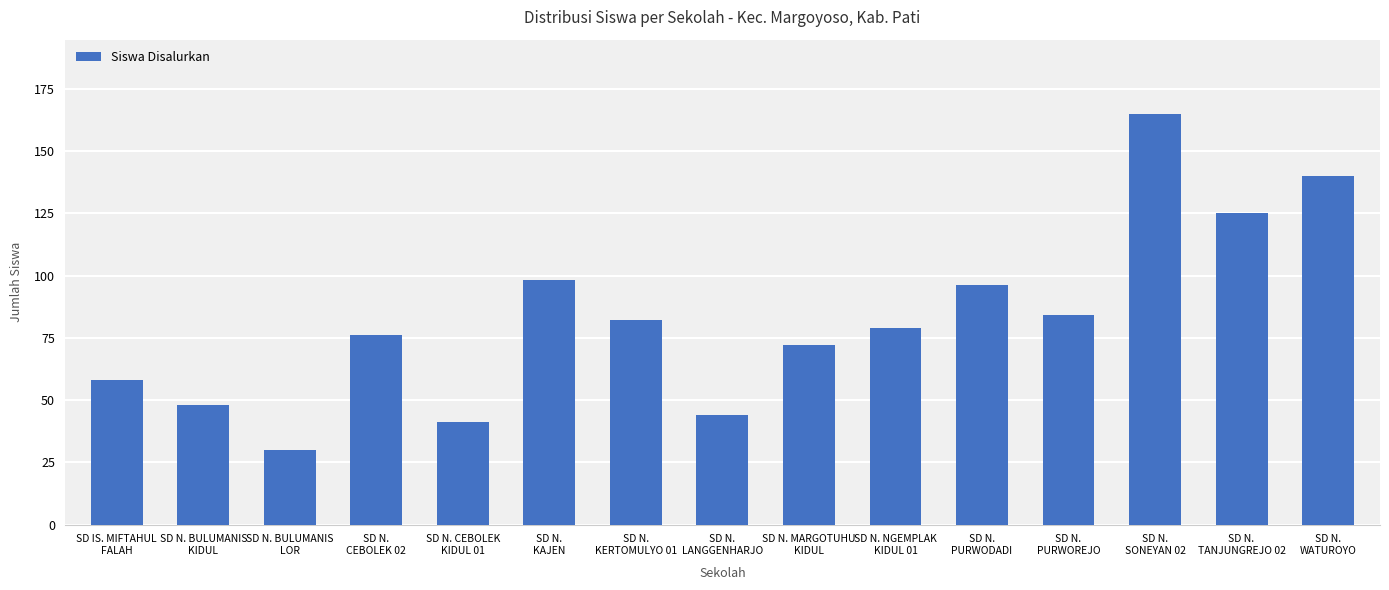

Rank the categories by value from highest to lowest.

SD N.
SONEYAN 02, SD N.
WATUROYO, SD N.
TANJUNGREJO 02, SD N.
KAJEN, SD N.
PURWODADI, SD N.
PURWOREJO, SD N.
KERTOMULYO 01, SD N. NGEMPLAK
KIDUL 01, SD N.
CEBOLEK 02, SD N. MARGOTUHU
KIDUL, SD IS. MIFTAHUL
FALAH, SD N. BULUMANIS
KIDUL, SD N.
LANGGENHARJO, SD N. CEBOLEK
KIDUL 01, SD N. BULUMANIS
LOR